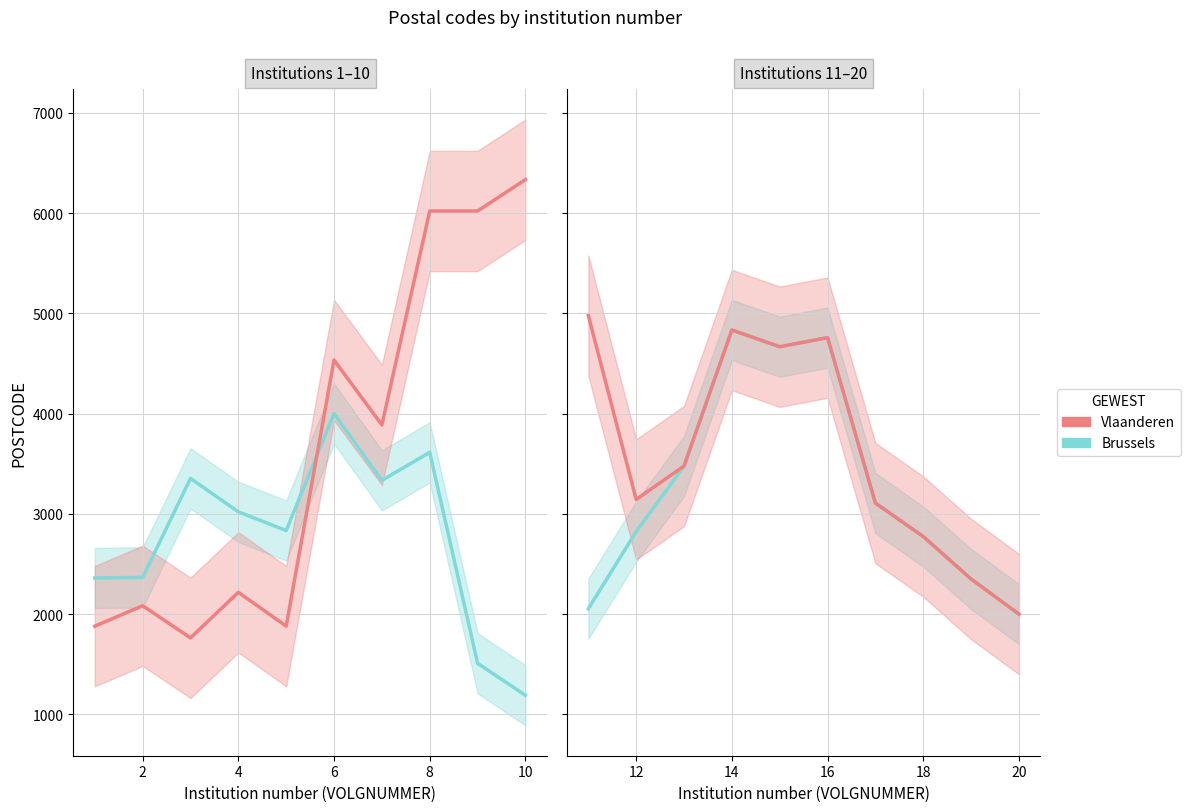

At which category does Vlaanderen reach its first local peak?

14